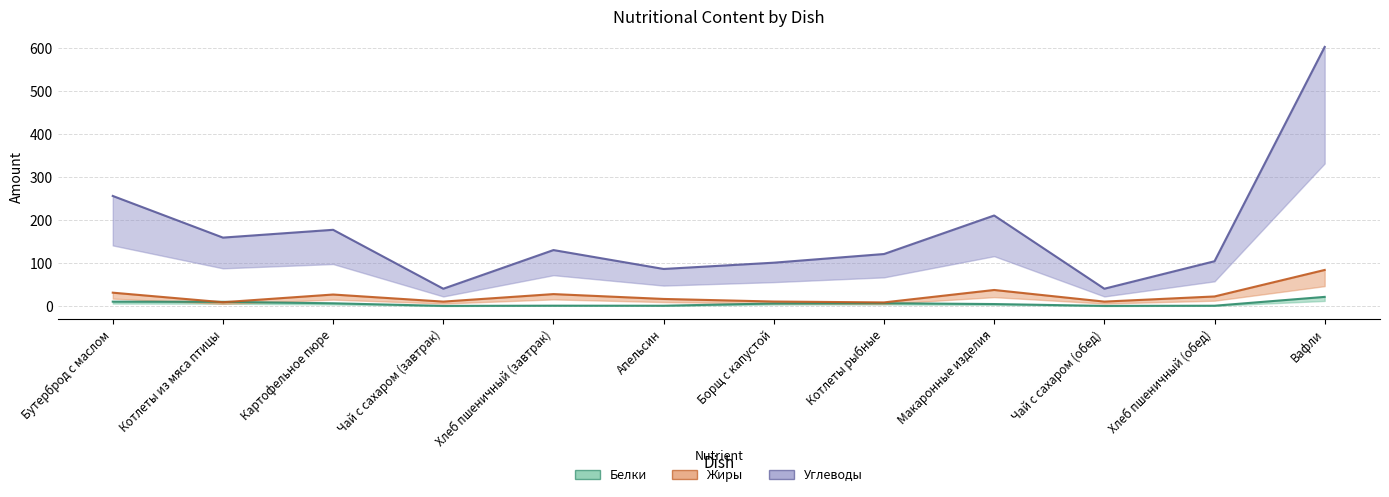

The value of Жиры at Апельсин is 16.2. True or false?

True